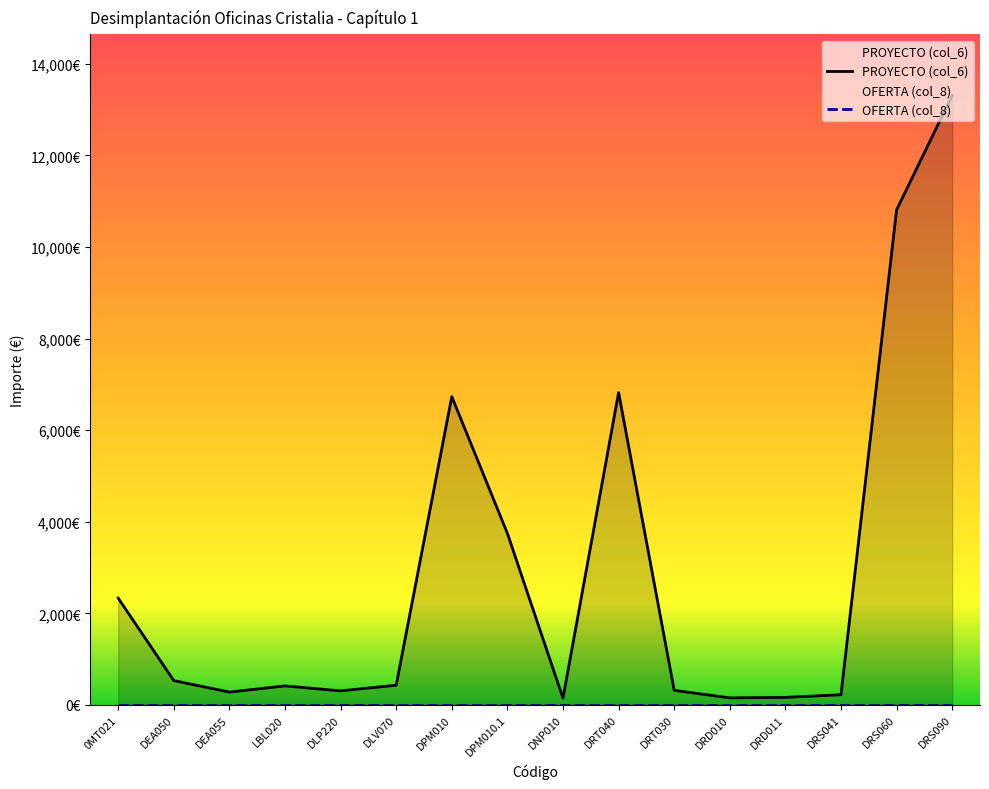

What is the average value?

2919.5